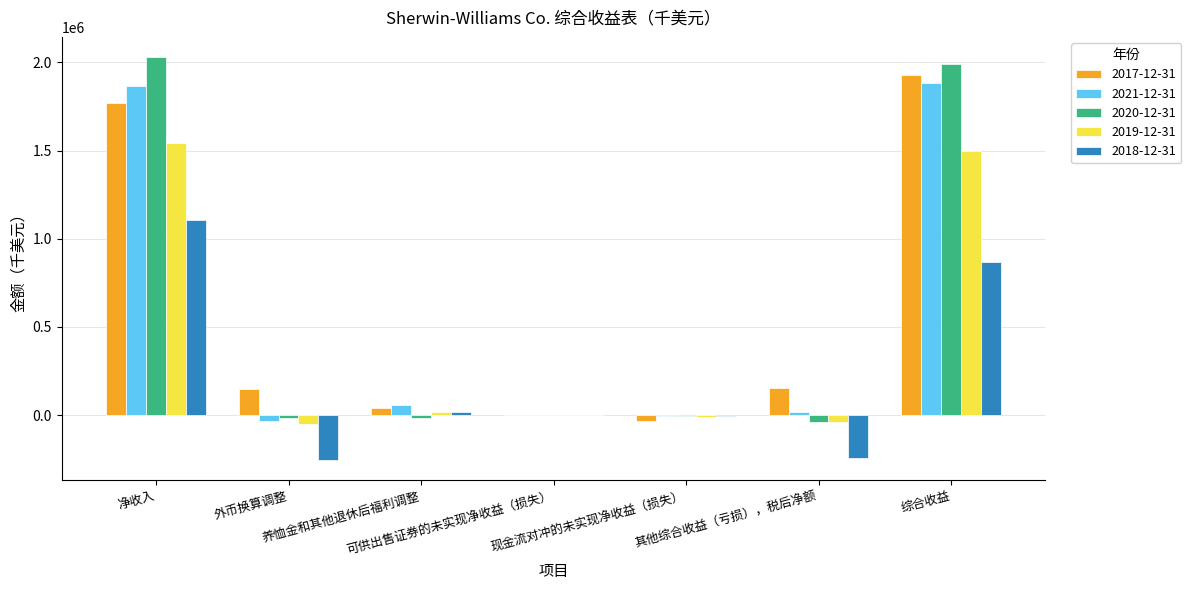

What is the maximum value shown in the chart?

2030400